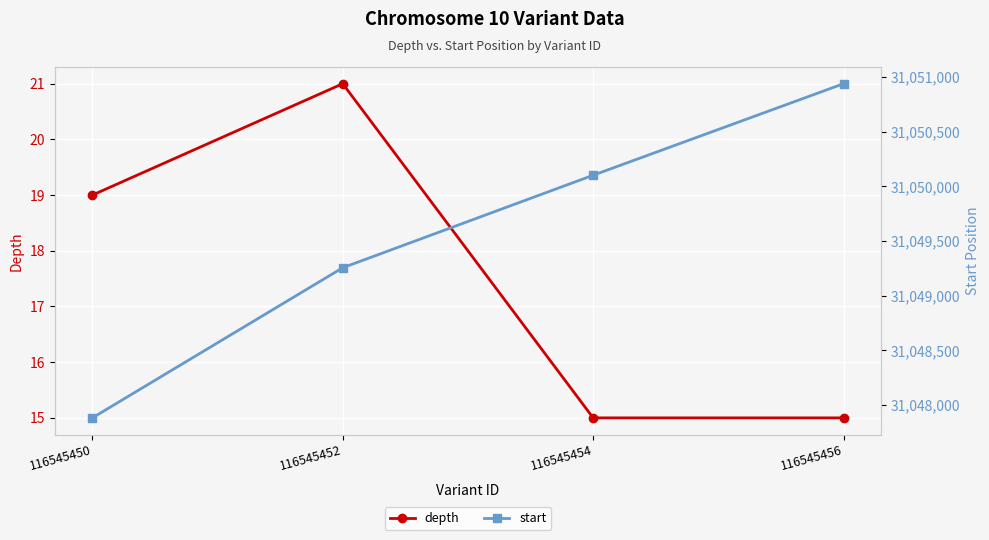

At which category is the sum across all series the highest?

116545456